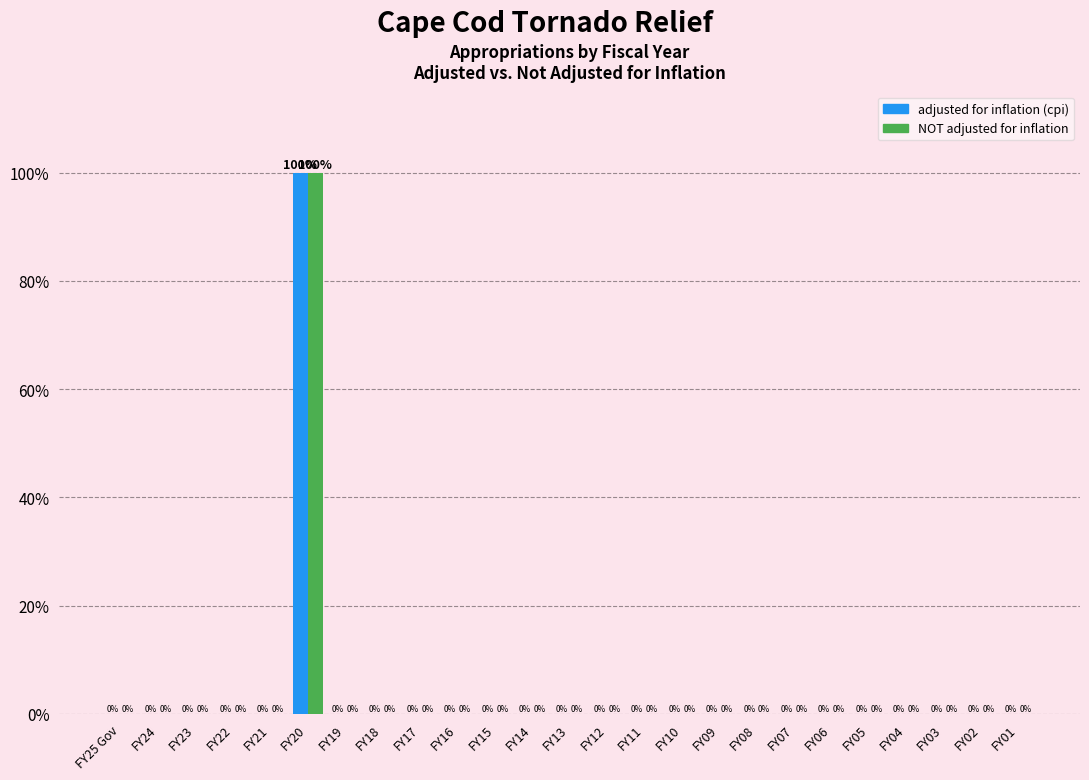

Reading left to right, extract all data points from this chart.

adjusted for inflation (cpi): FY25 Gov=0	FY24=0	FY23=0	FY22=0	FY21=0	FY20=100	FY19=0	FY18=0	FY17=0	FY16=0	FY15=0	FY14=0	FY13=0	FY12=0	FY11=0	FY10=0	FY09=0	FY08=0	FY07=0	FY06=0	FY05=0	FY04=0	FY03=0	FY02=0	FY01=0
NOT adjusted for inflation: FY25 Gov=0	FY24=0	FY23=0	FY22=0	FY21=0	FY20=100	FY19=0	FY18=0	FY17=0	FY16=0	FY15=0	FY14=0	FY13=0	FY12=0	FY11=0	FY10=0	FY09=0	FY08=0	FY07=0	FY06=0	FY05=0	FY04=0	FY03=0	FY02=0	FY01=0